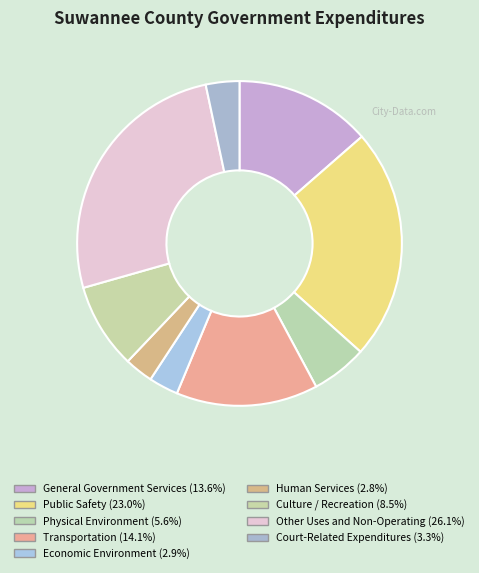

To the nearest percent, what is the difference between the largest and smallest slice percentages?

23%